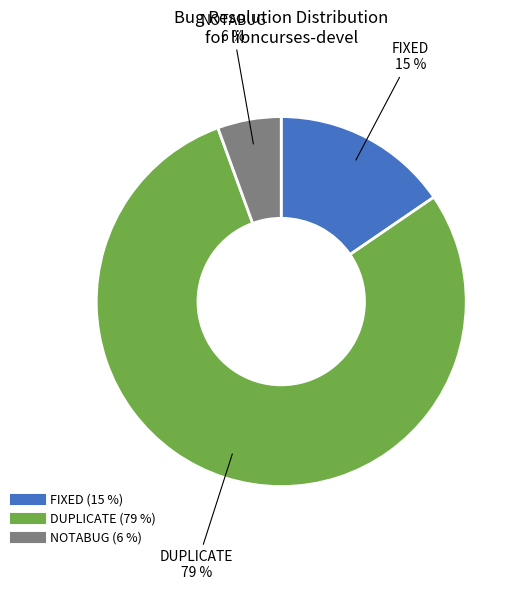

To the nearest percent, what portion does FIXED represent?

15%